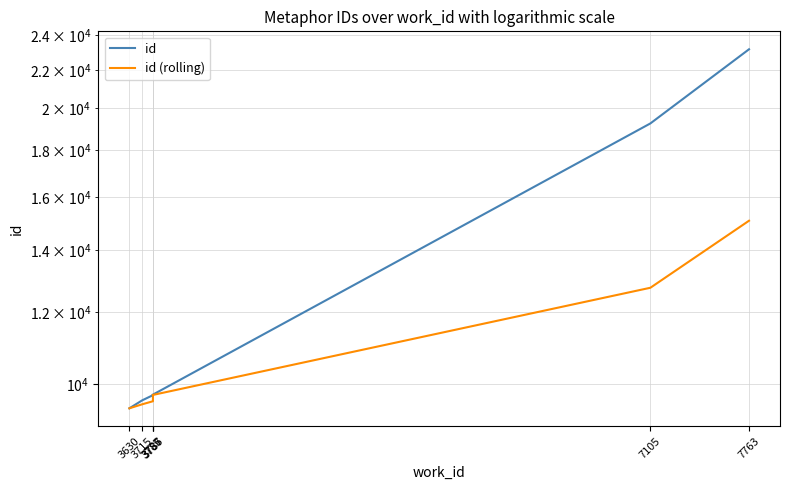

What is the label of the 1st point from the left?

3630